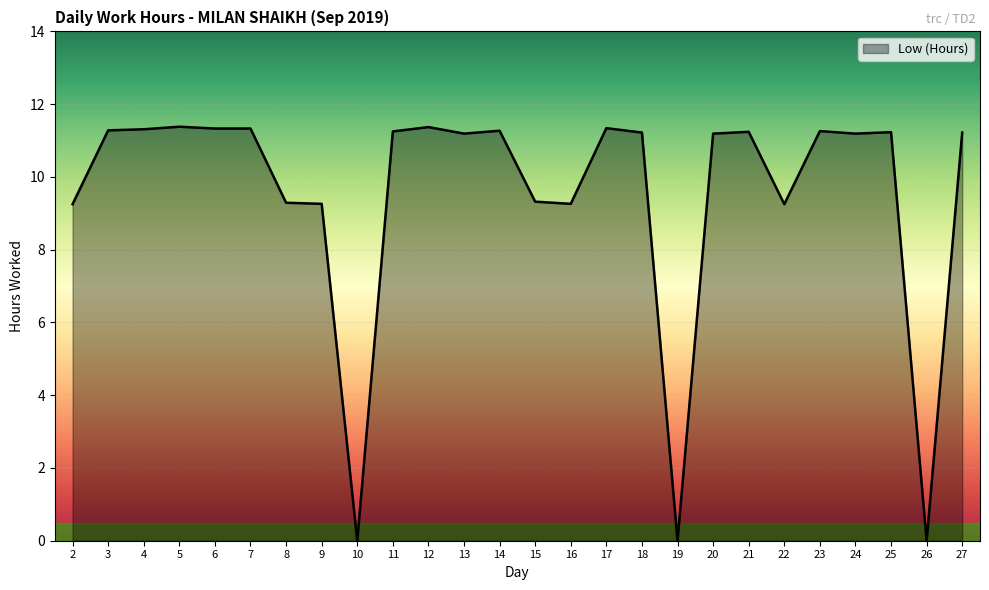

How many lines are shown in the chart?

1